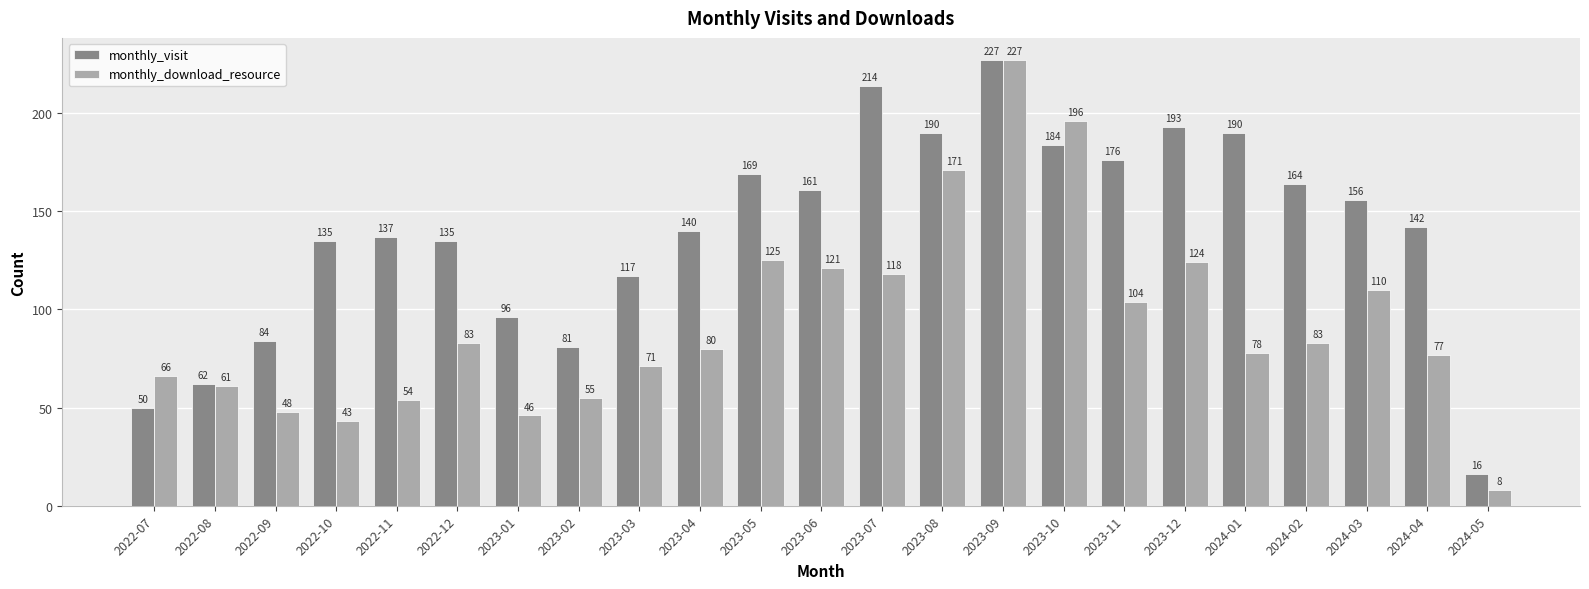

What is the label of the 4th bar from the left?

2022-10